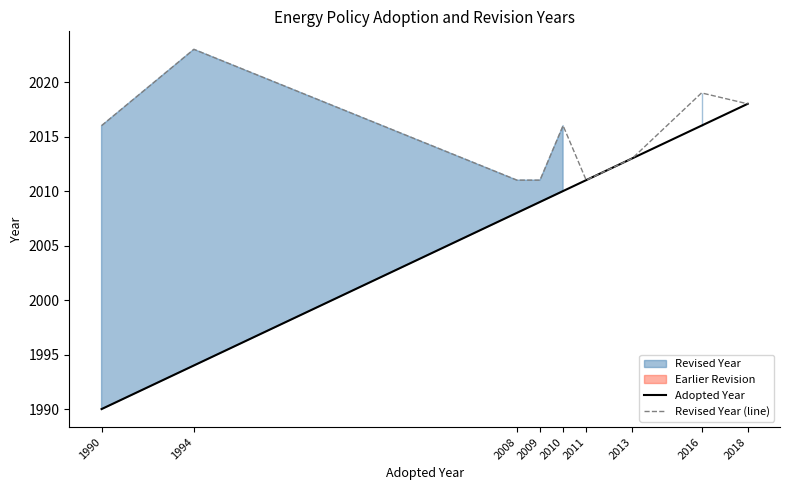

Between 2008 and 2010, which is larger?

2010